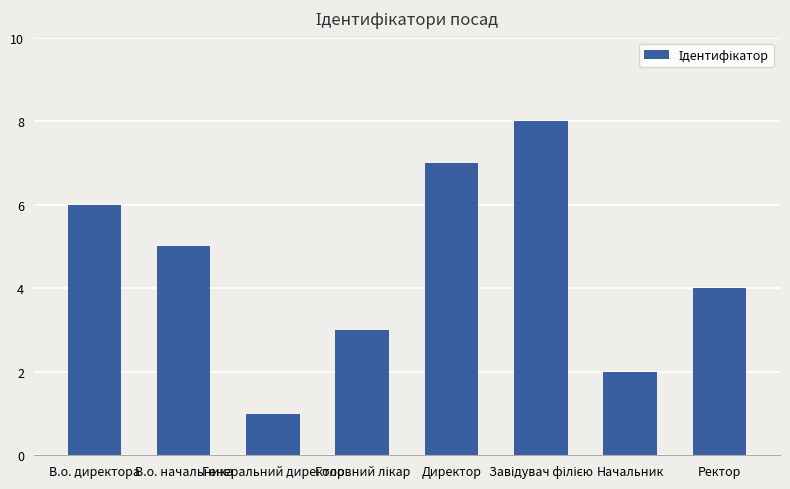

Count the number of data series in this chart.

1